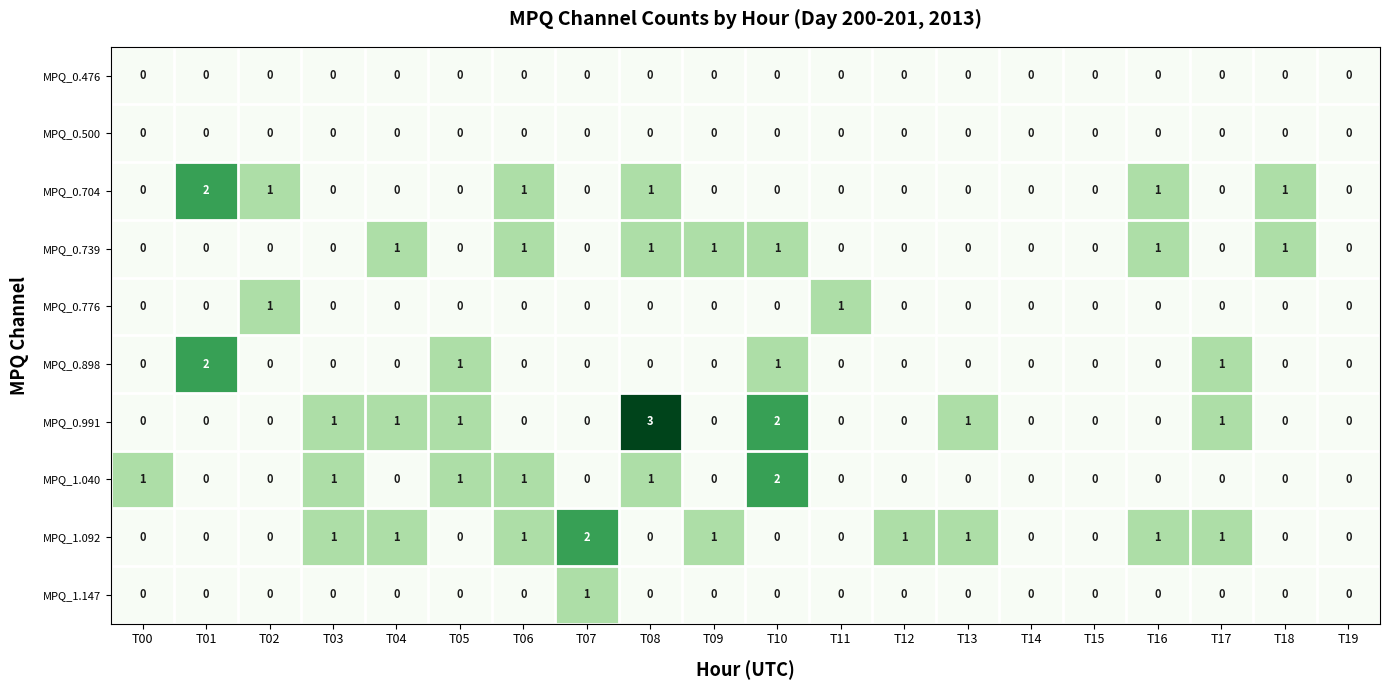

What is the total value across all series at T06?

4